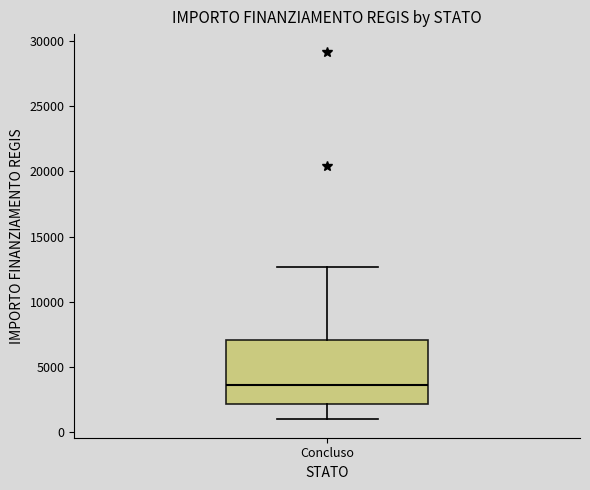

Transcribe this box plot: give where the median line is, the range the box spans, and where the two whiskers end, as read against the y-axis. The values are not printed on the chart, so give them approximately, as read against the axis.

median 3500, box 2000 to 7000, whiskers 1000 to 12500